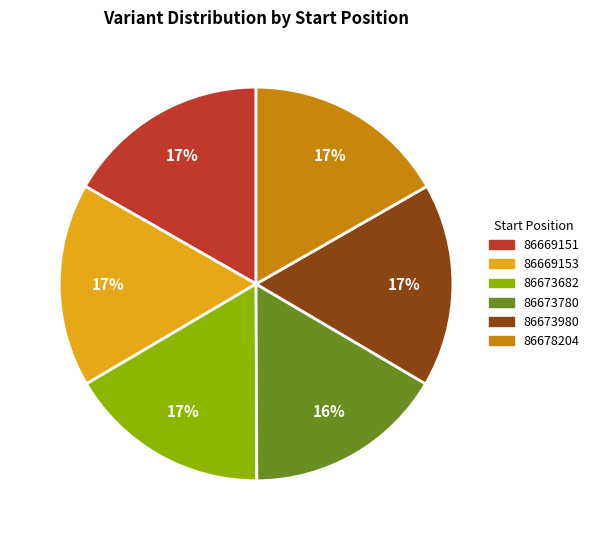

Is the sum of 86673682 and 86673980 greater than half?

No